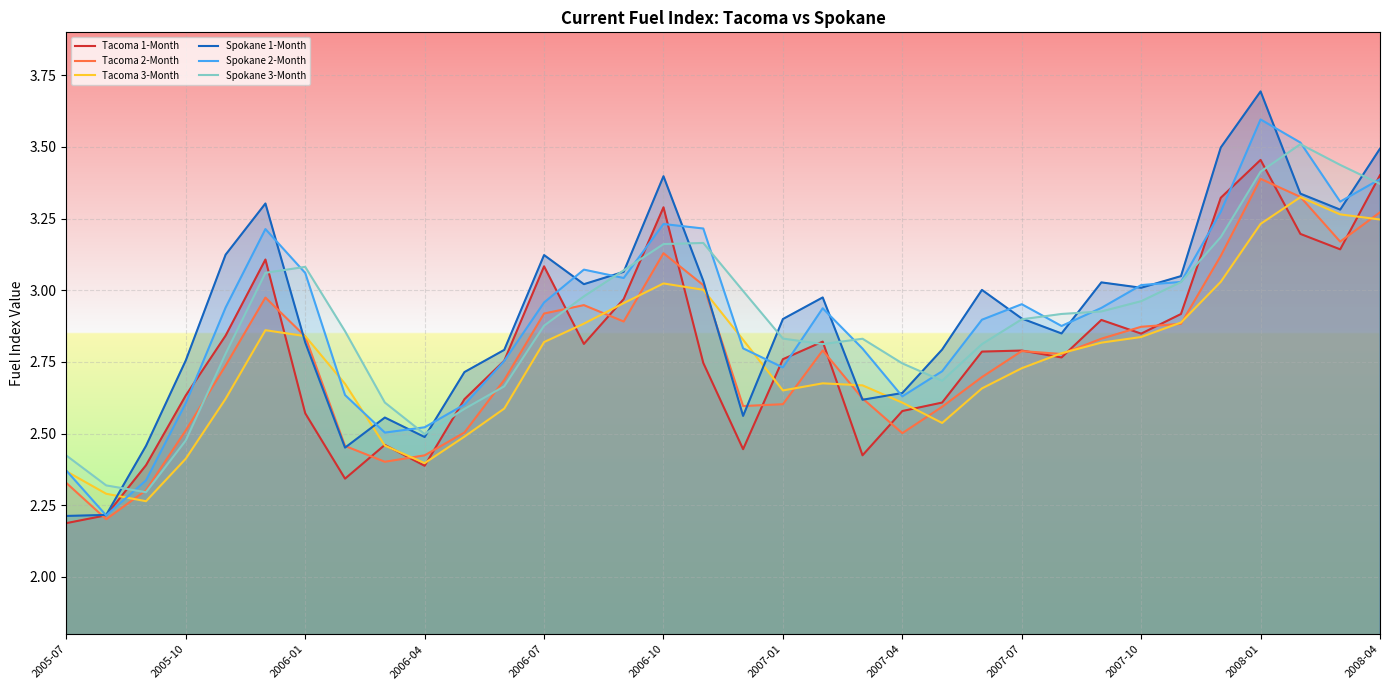

How many interior local peaks does the Tacoma 2-Month series have?

6